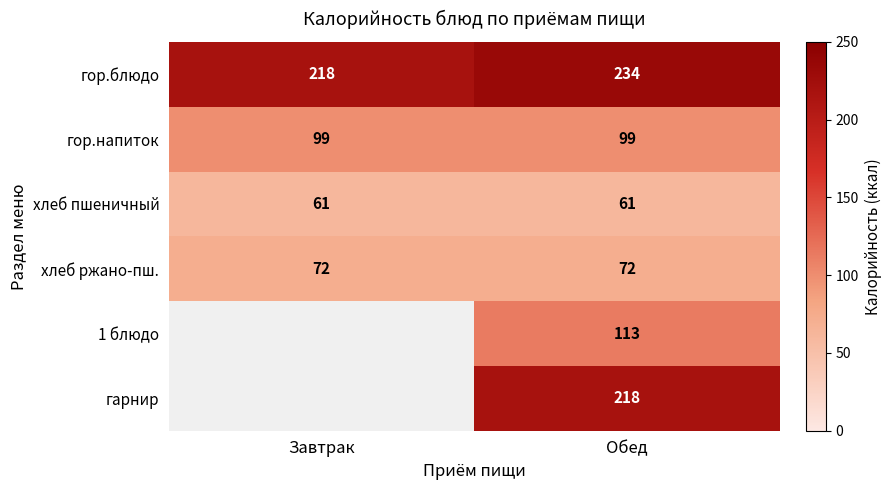

What is the total value across all series at Обед?

797